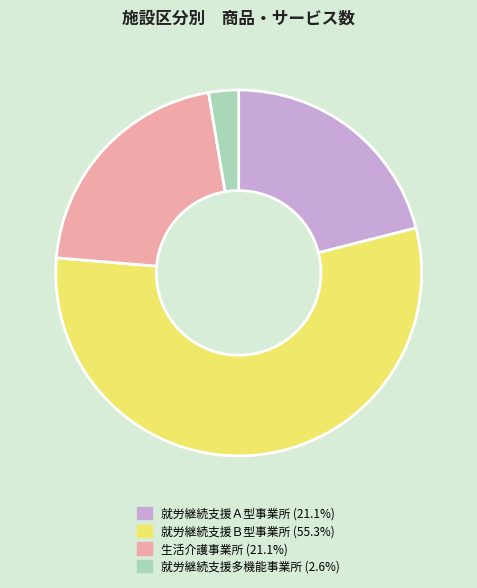

Does 就労継続支援Ｂ型事業所 represent more than half of the total?

Yes